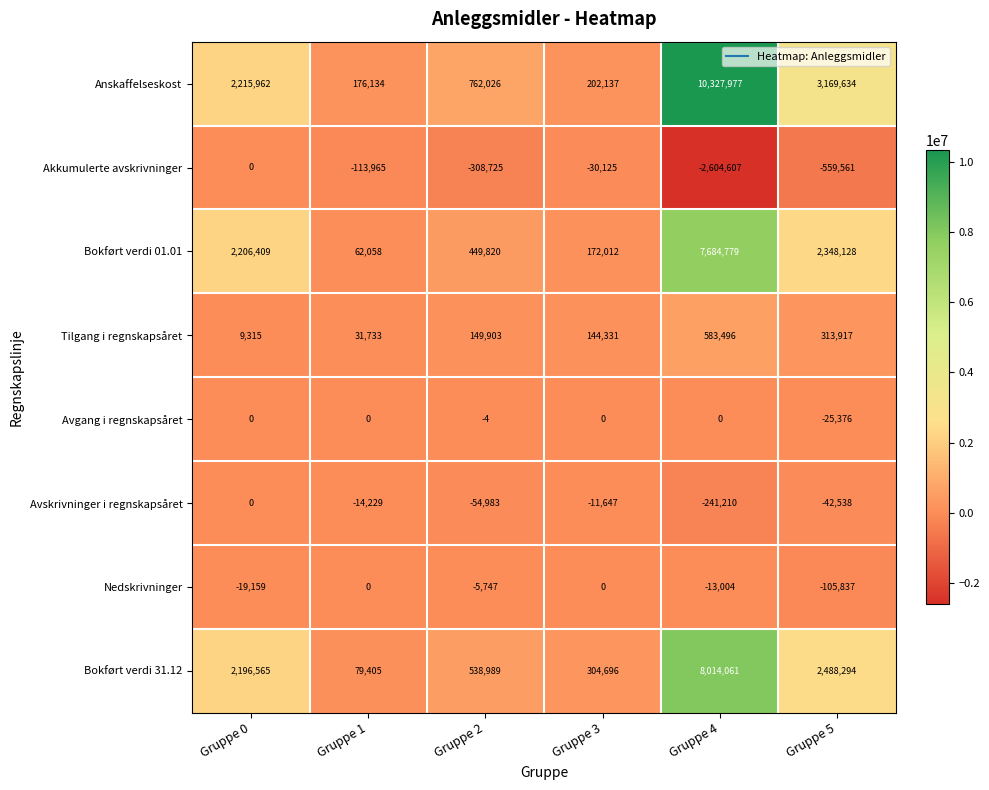

What is the difference between the maximum and minimum values in the Bokført verdi 01.01 series?

7622721